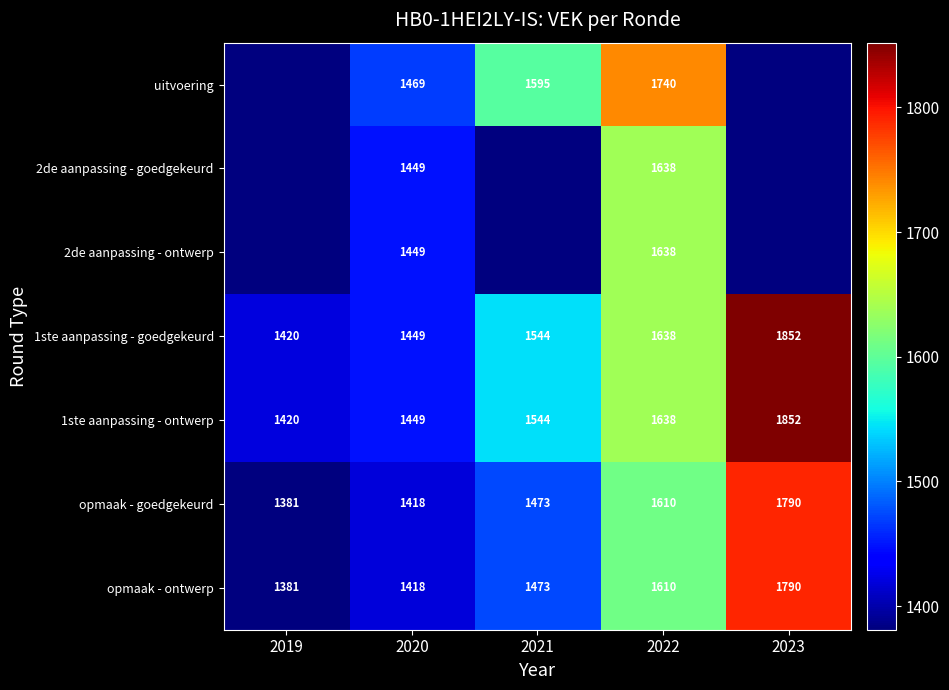

The value of 1ste aanpassing - goedgekeurd at 2022 is 1087. True or false?

False